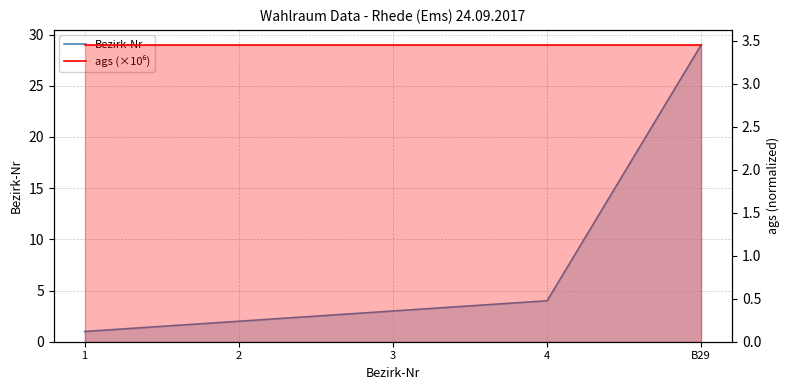

Between B29 and 1, which is larger?

B29